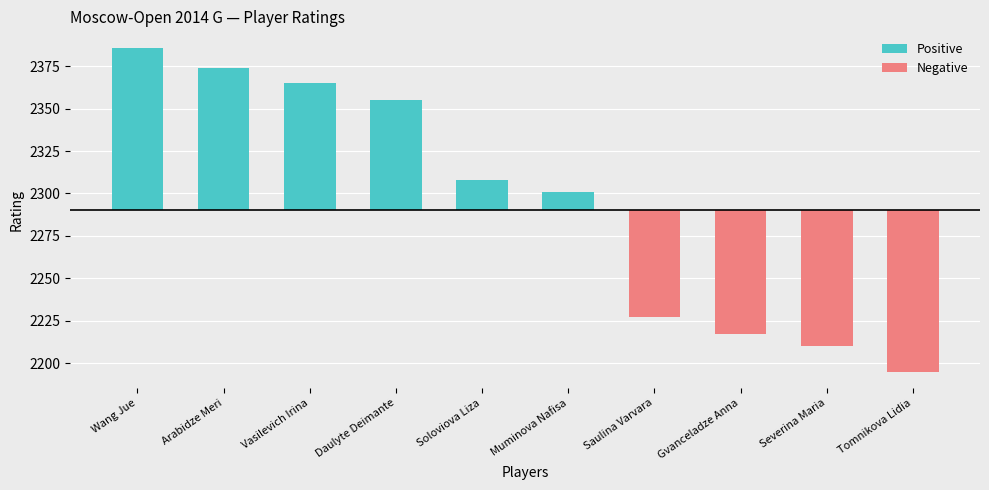

True or false: Positive has a value of 11 at Muminova Nafisa.

True